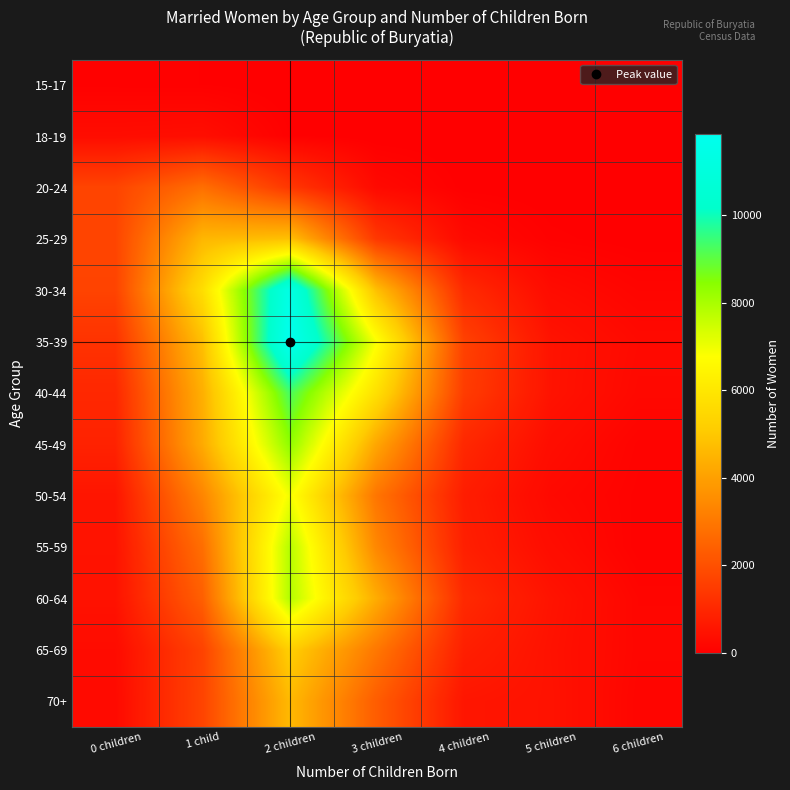

How many data points does each series have?

7